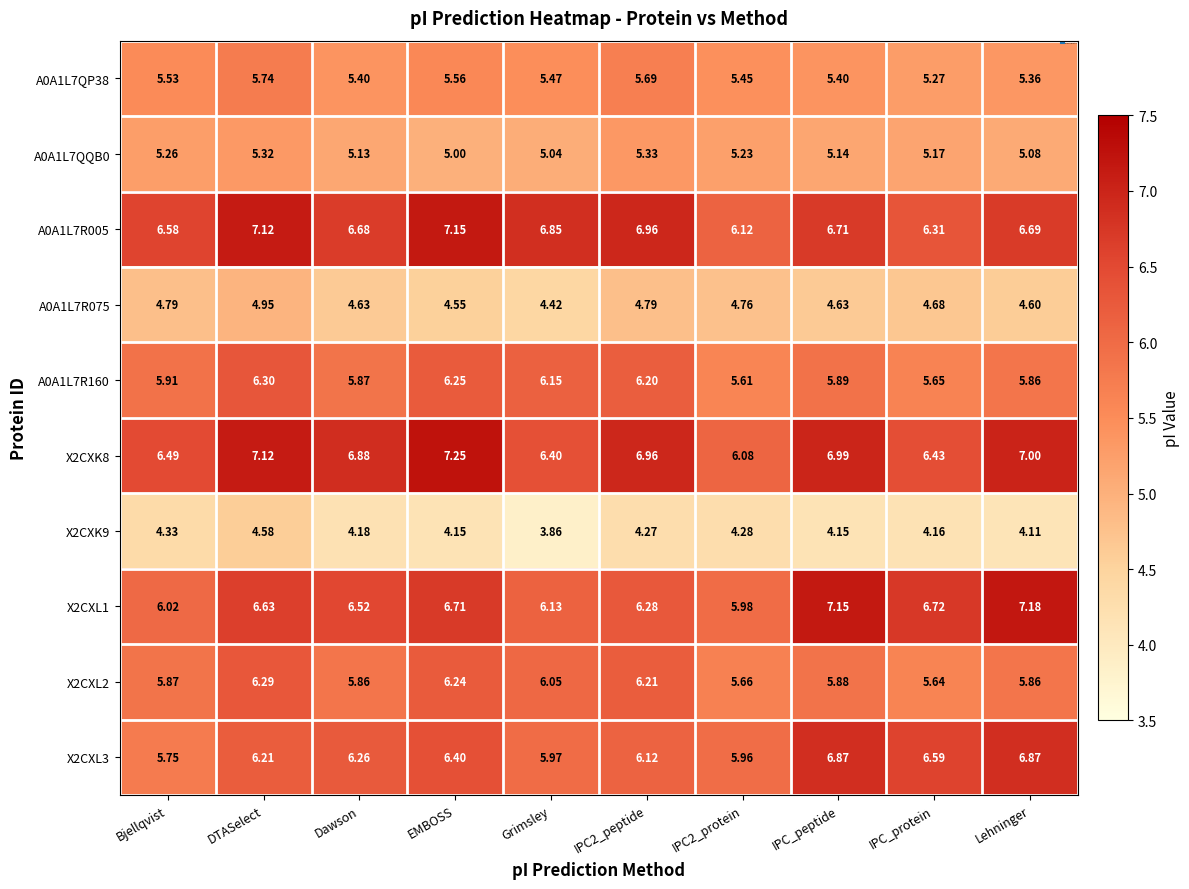

What is the total value across all series at Bjellqvist?

56.5